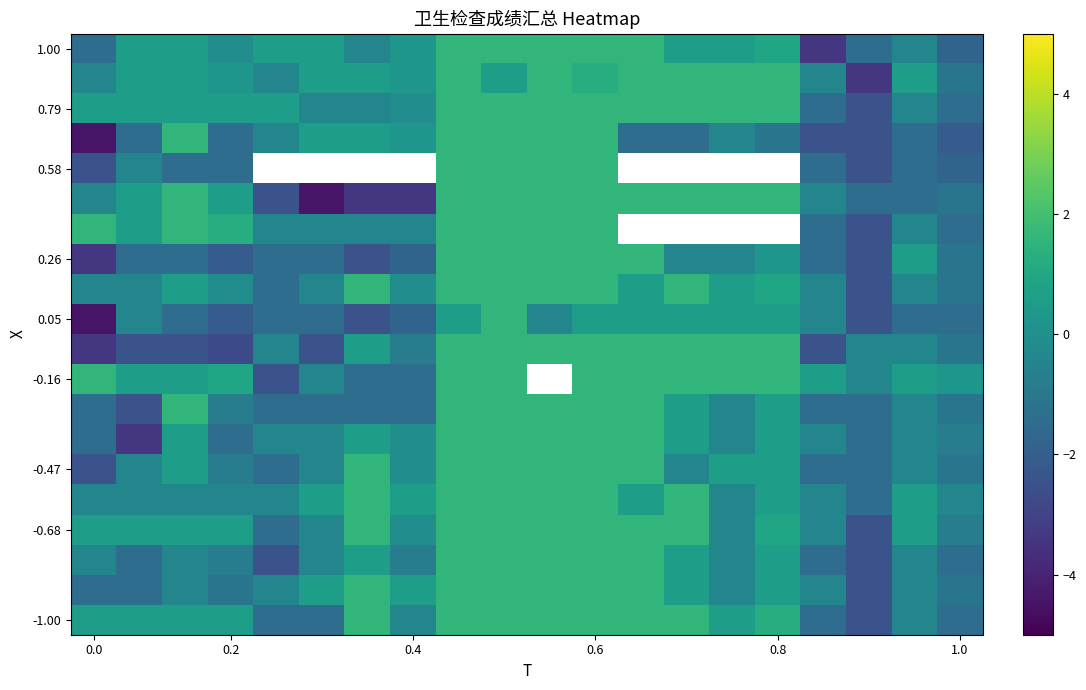

How many distinct data groups are displayed?

20